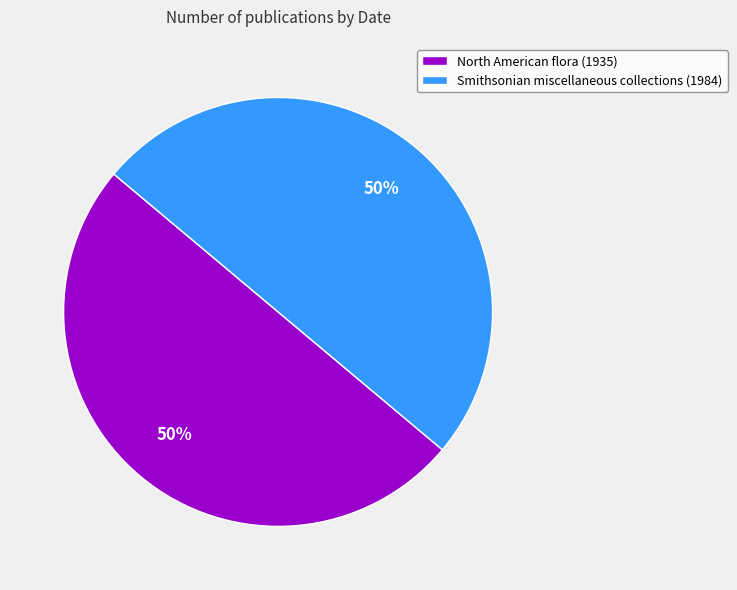

To the nearest percent, what is the combined percentage of Smithsonian miscellaneous collections (1984) and North American flora (1935)?

100%